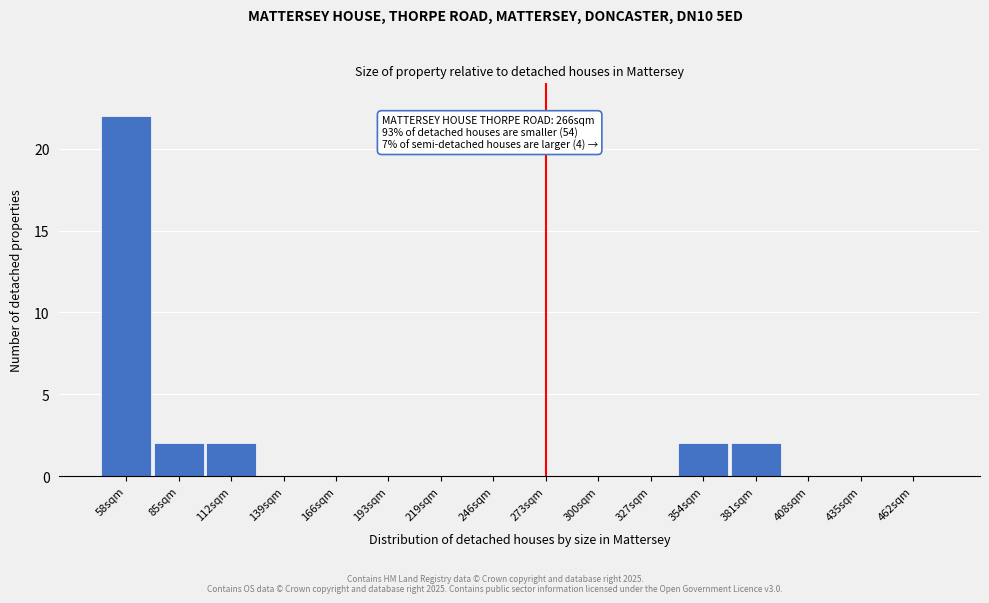

Reading left to right, transcribe all the data shown in this chart.

58sqm=22	85sqm=2	112sqm=2	139sqm=0	166sqm=0	193sqm=0	219sqm=0	246sqm=0	273sqm=0	300sqm=0	327sqm=0	354sqm=2	381sqm=2	408sqm=0	435sqm=0	462sqm=0